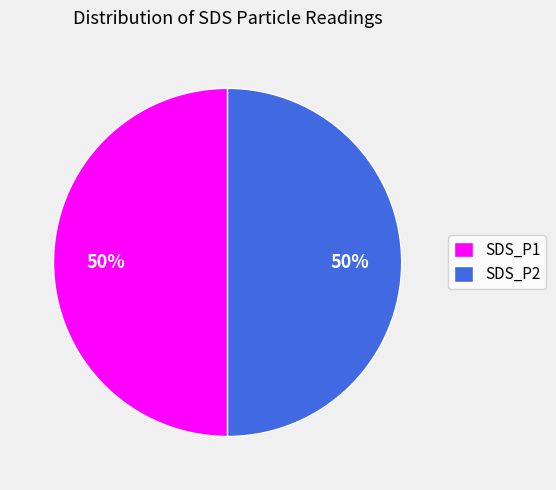

Approximately how many times larger is the value at SDS_P2 compared to SDS_P1?

1.0